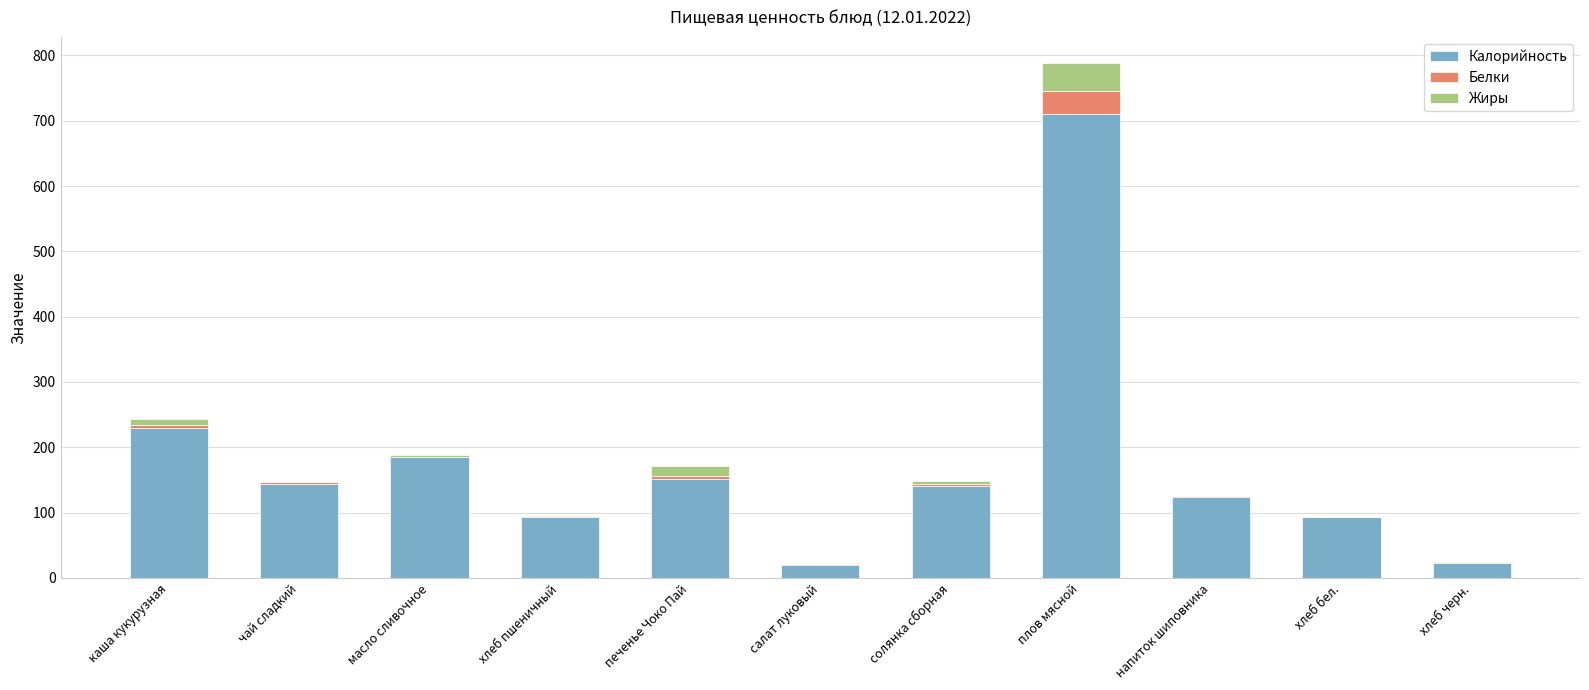

Which category has the highest value in the Калорийность series?

плов мясной